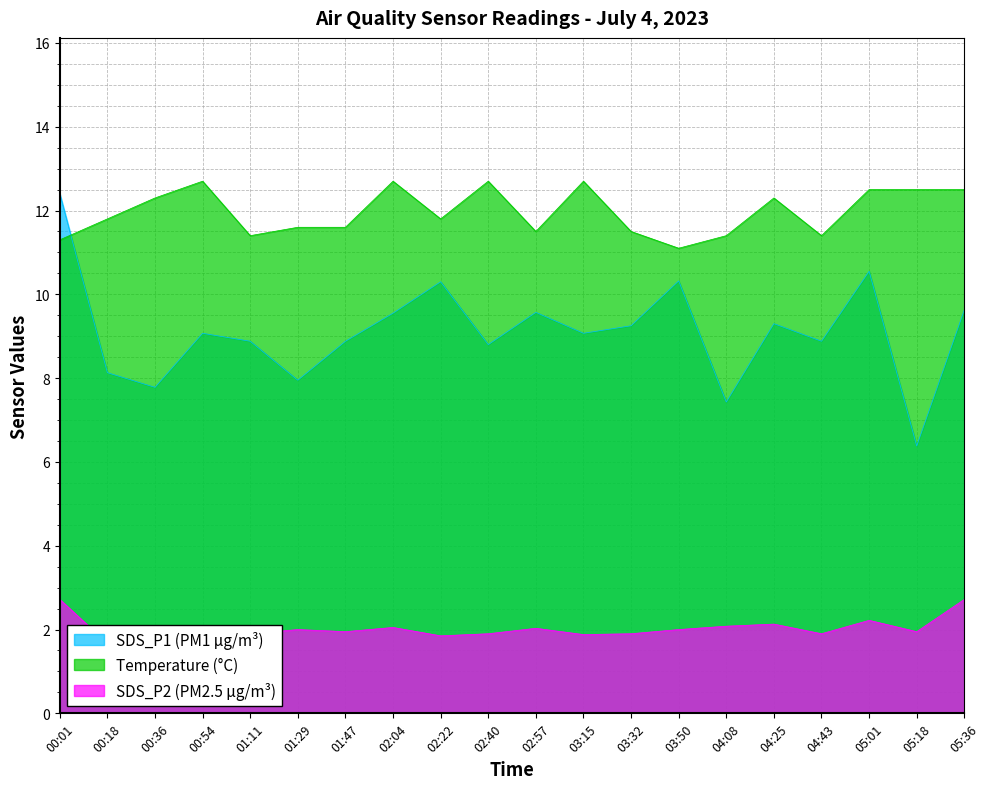

At which category is the sum across all series the highest?

00:01